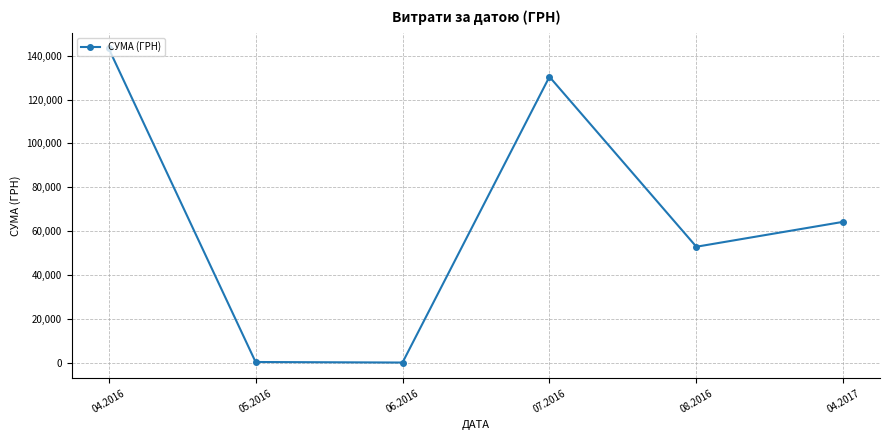

How many lines are shown in the chart?

1